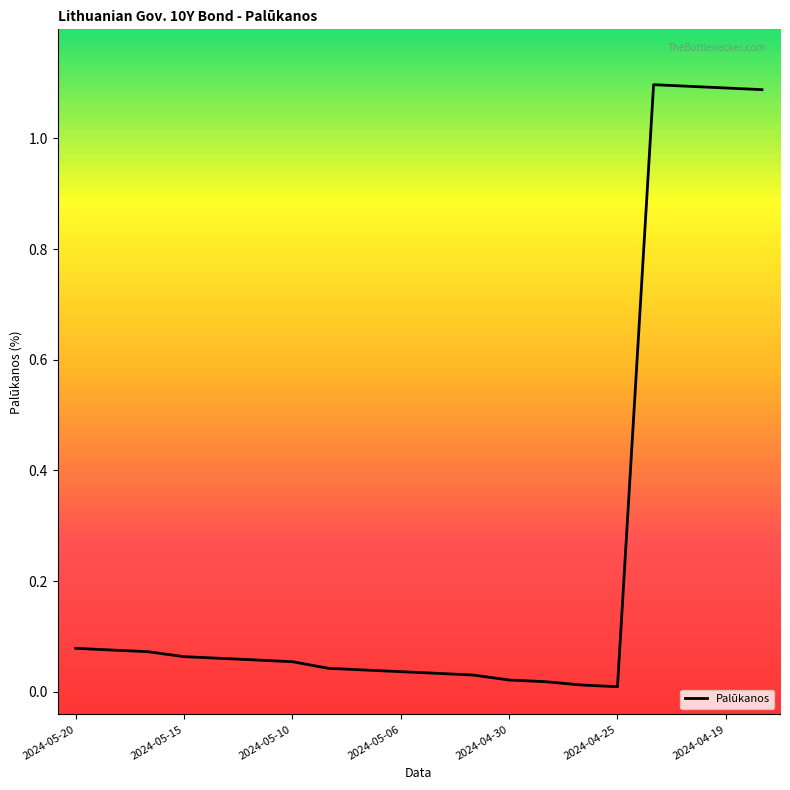

What is the maximum value shown in the chart?

1.1